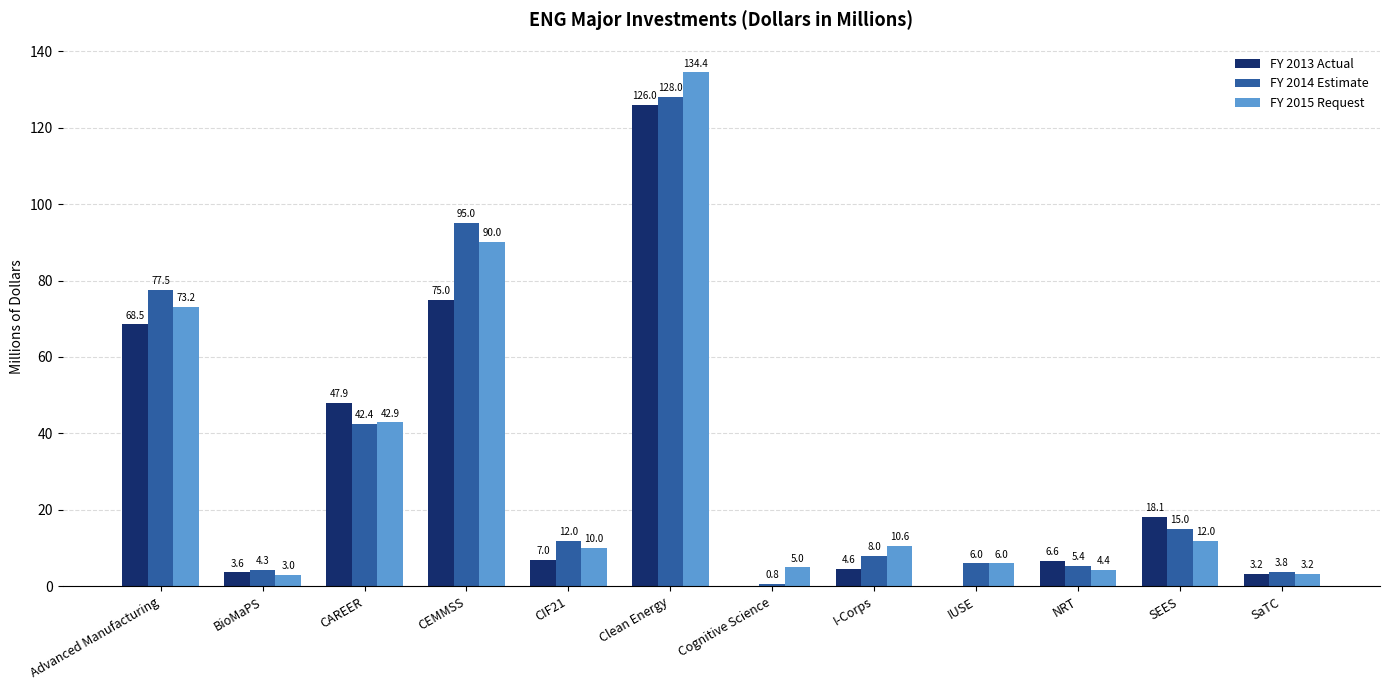

What is the approximate value of FY 2014 Estimate at Cognitive Science?

0.8